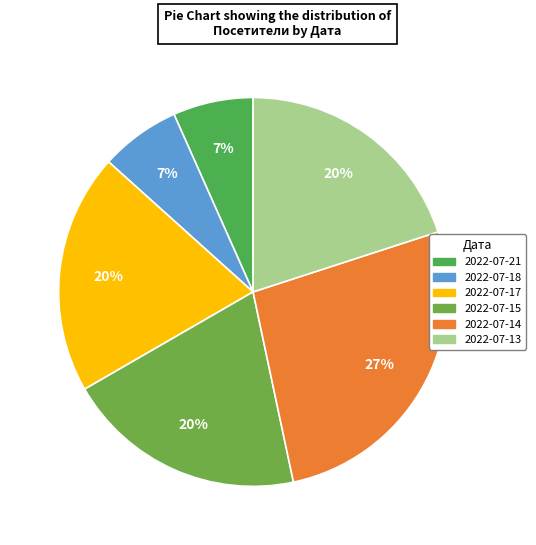

To the nearest percent, what is the difference between the largest and smallest slice percentages?

20%